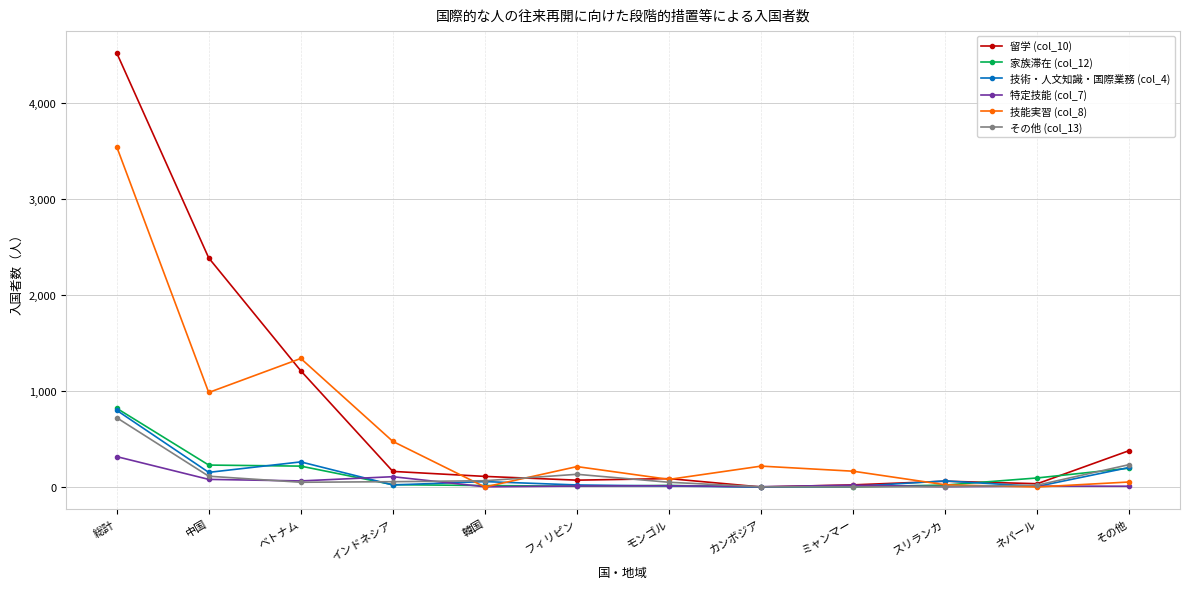

At which label does 技術・人文知識・国際業務 (col_4) first exceed 56?

総計